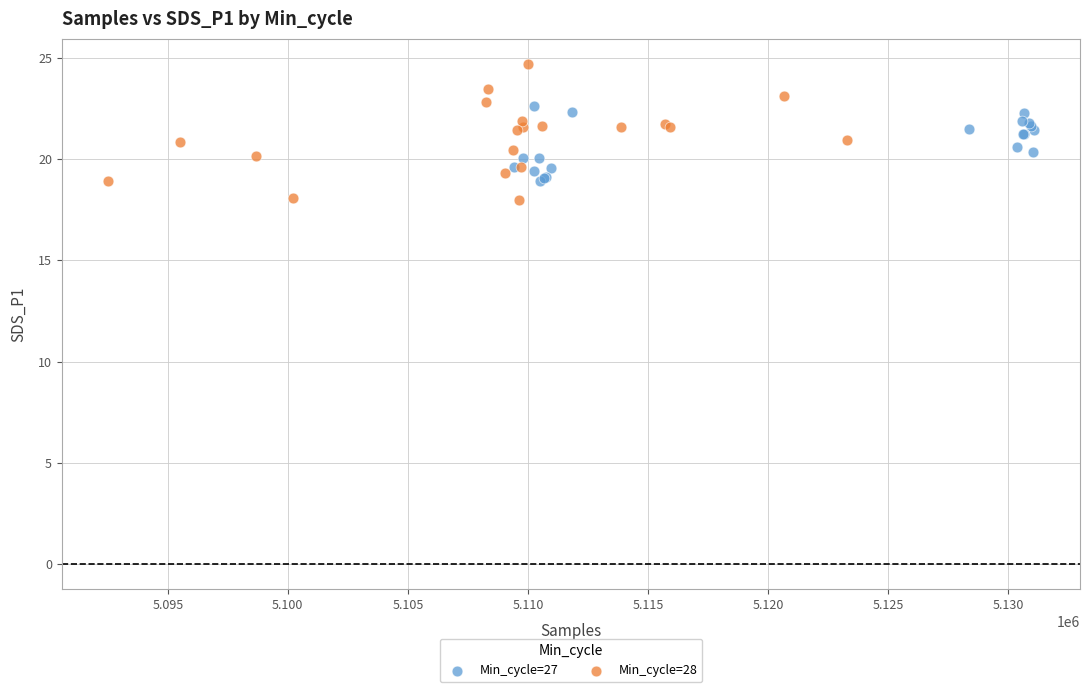

What are all the series names shown in the legend?

Min_cycle=27, Min_cycle=28